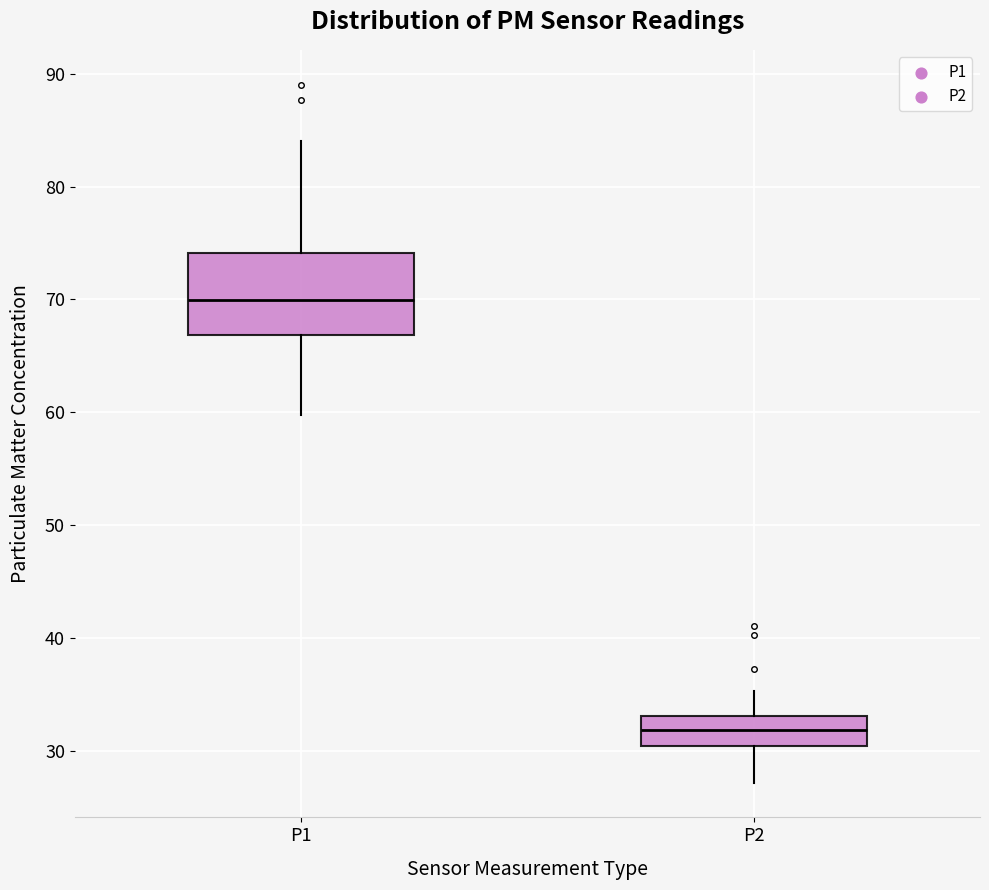

Which box is the tallest, from its lower edge to its upper edge?

P1